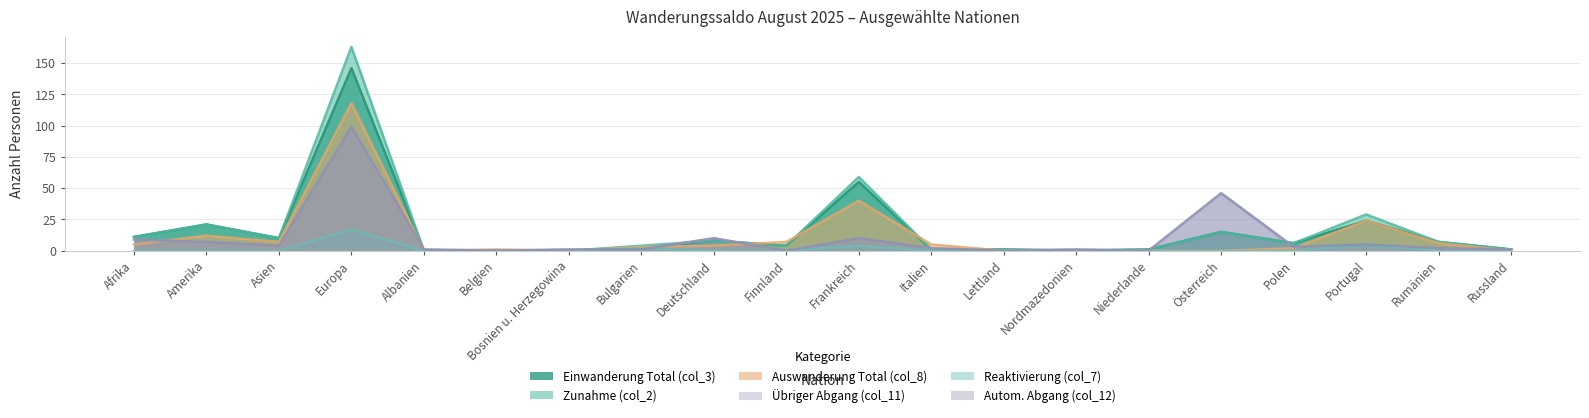

Reading left to right, transcribe all the data shown in this chart.

Zunahme (col_2): Afrika=11	Amerika=21	Asien=10	Europa=163	Albanien=0	Belgien=0	Bosnien u. Herzegowina=0	Bulgarien=4	Deutschland=8	Finnland=4	Frankreich=59	Italien=1	Lettland=1	Nordmazedonien=0	Niederlande=1	Österreich=15	Polen=6	Portugal=29	Rumänien=7	Russland=1
Auswanderung Total (col_8): Afrika=5	Amerika=12	Asien=7	Europa=118	Albanien=0	Belgien=1	Bosnien u. Herzegowina=0	Bulgarien=3	Deutschland=4	Finnland=7	Frankreich=40	Italien=5	Lettland=0	Nordmazedonien=0	Niederlande=0	Österreich=0	Polen=2	Portugal=24	Rumänien=6	Russland=0
Übriger Abgang (col_11): Afrika=9	Amerika=7	Asien=4	Europa=99	Albanien=1	Belgien=0	Bosnien u. Herzegowina=1	Bulgarien=1	Deutschland=10	Finnland=0	Frankreich=10	Italien=2	Lettland=0	Nordmazedonien=1	Niederlande=0	Österreich=46	Polen=3	Portugal=5	Rumänien=2	Russland=1
Reaktivierung (col_7): Afrika=0	Amerika=0	Asien=0	Europa=17	Albanien=0	Belgien=0	Bosnien u. Herzegowina=0	Bulgarien=2	Deutschland=0	Finnland=0	Frankreich=4	Italien=0	Lettland=0	Nordmazedonien=0	Niederlande=0	Österreich=0	Polen=0	Portugal=5	Rumänien=0	Russland=0
Einwanderung Total (col_3): Afrika=11	Amerika=21	Asien=10	Europa=146	Albanien=0	Belgien=0	Bosnien u. Herzegowina=0	Bulgarien=2	Deutschland=8	Finnland=4	Frankreich=55	Italien=1	Lettland=1	Nordmazedonien=0	Niederlande=1	Österreich=15	Polen=6	Portugal=24	Rumänien=7	Russland=1
Autom. Abgang (col_12): Afrika=9	Amerika=7	Asien=4	Europa=99	Albanien=1	Belgien=0	Bosnien u. Herzegowina=1	Bulgarien=1	Deutschland=10	Finnland=0	Frankreich=10	Italien=2	Lettland=0	Nordmazedonien=1	Niederlande=0	Österreich=46	Polen=3	Portugal=5	Rumänien=2	Russland=1